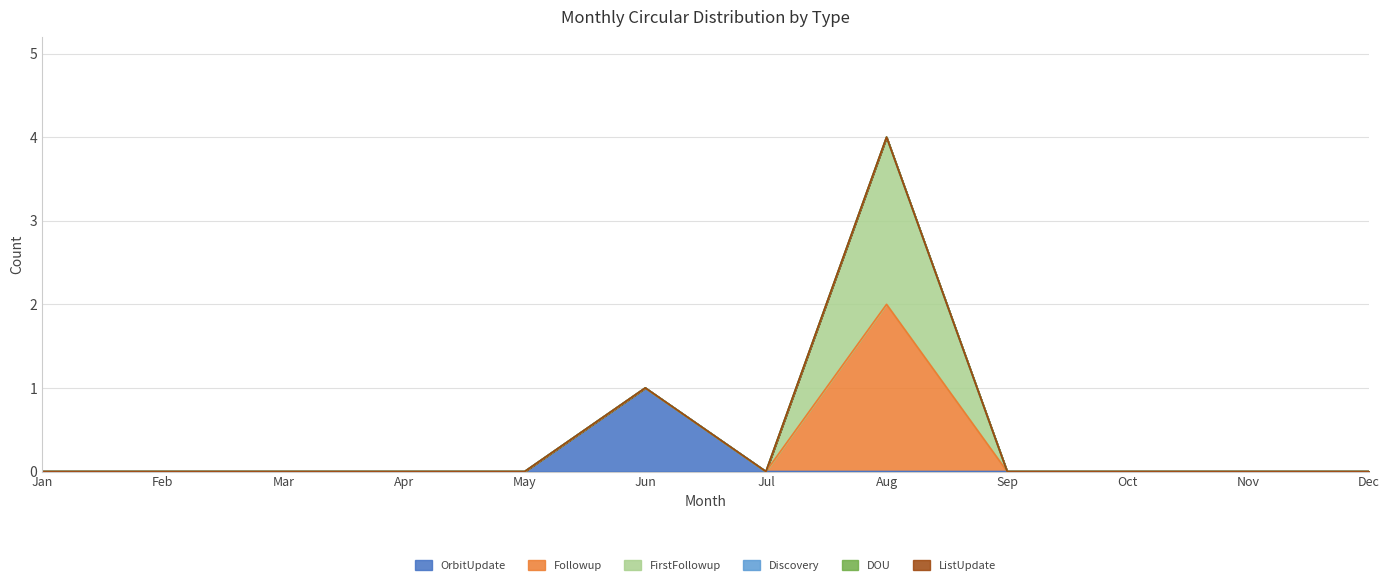

True or false: Discovery and OrbitUpdate intersect in this chart.

False